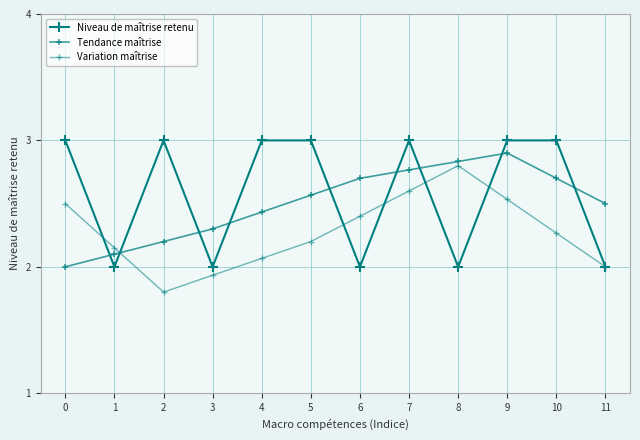

Between 4 and 8, which series saw the biggest shift?

Niveau de maîtrise retenu